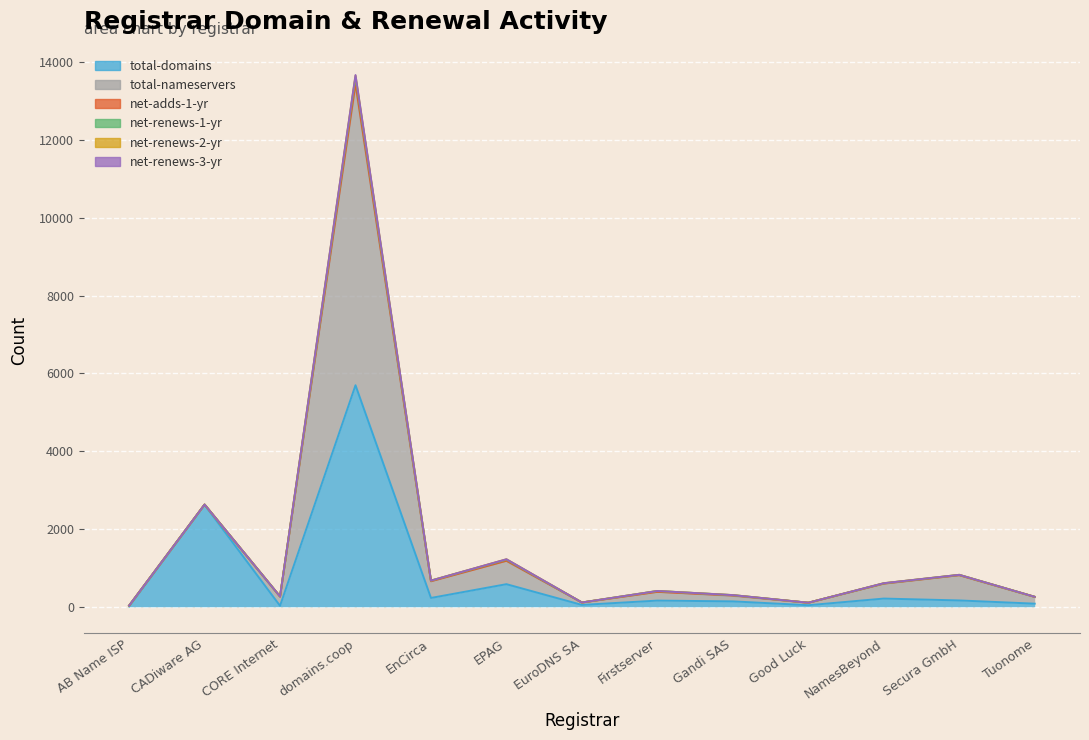

Is it true that net-adds-1-yr equals 0 at EuroDNS SA?

True